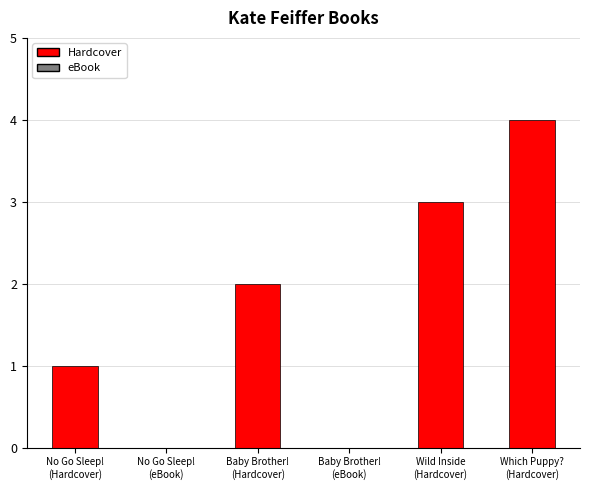

What is the sum of the values at No Go Sleep!
(eBook) and Wild Inside
(Hardcover)?

3